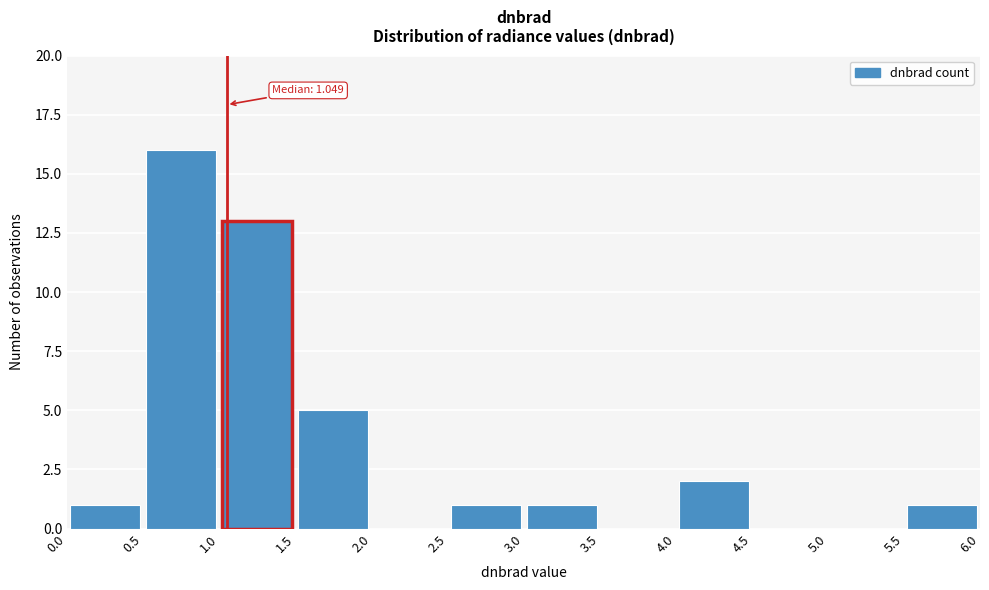

Which range on the x-axis has the tallest bar?

0.5 to 1.0